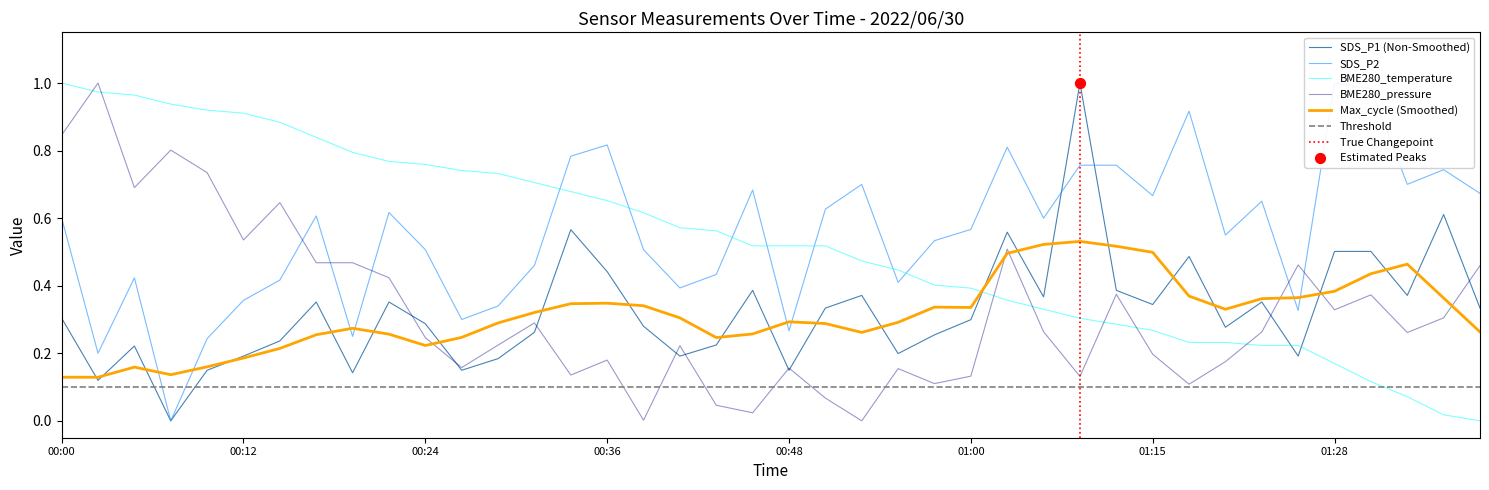

After their last crossing, which series has the higher values: Max_cycle (Smoothed) or BME280_pressure?

BME280_pressure